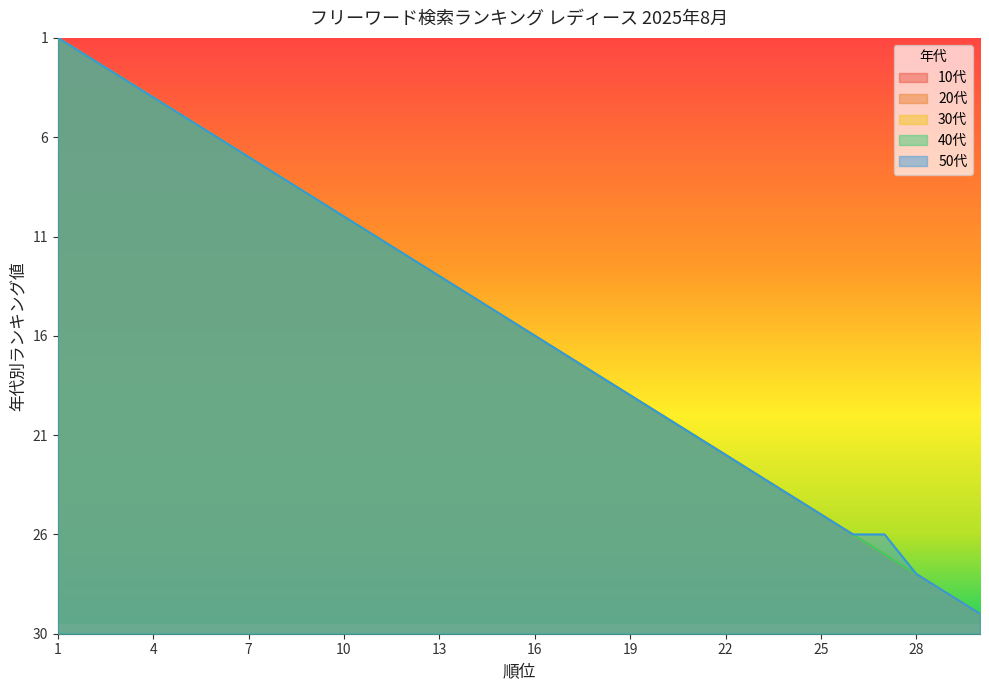

At which label does 30代 first exceed 16?

1